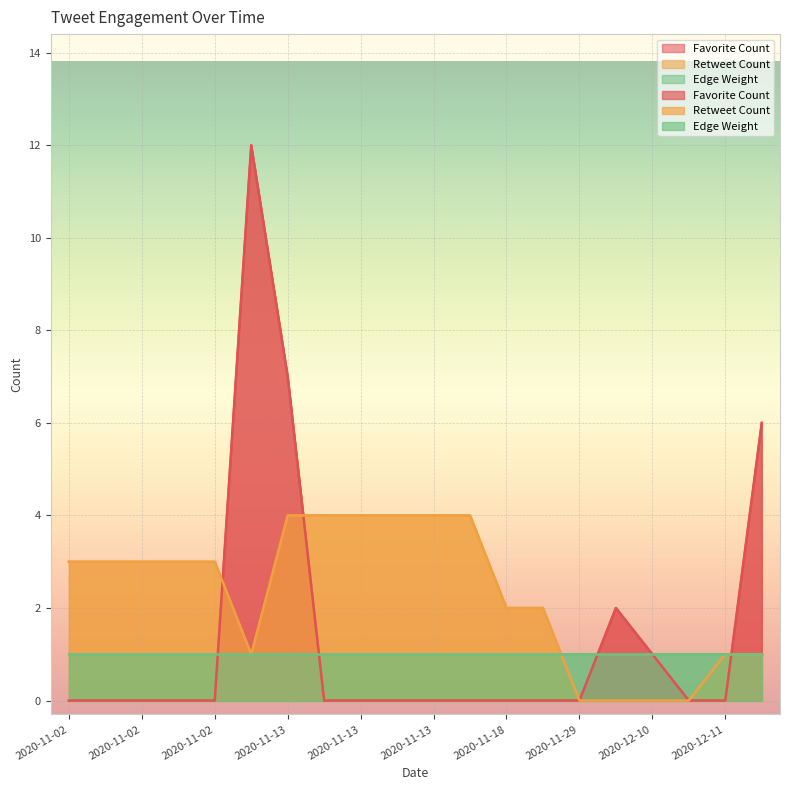

What is the label of the 6th point from the right?

2020-11-29